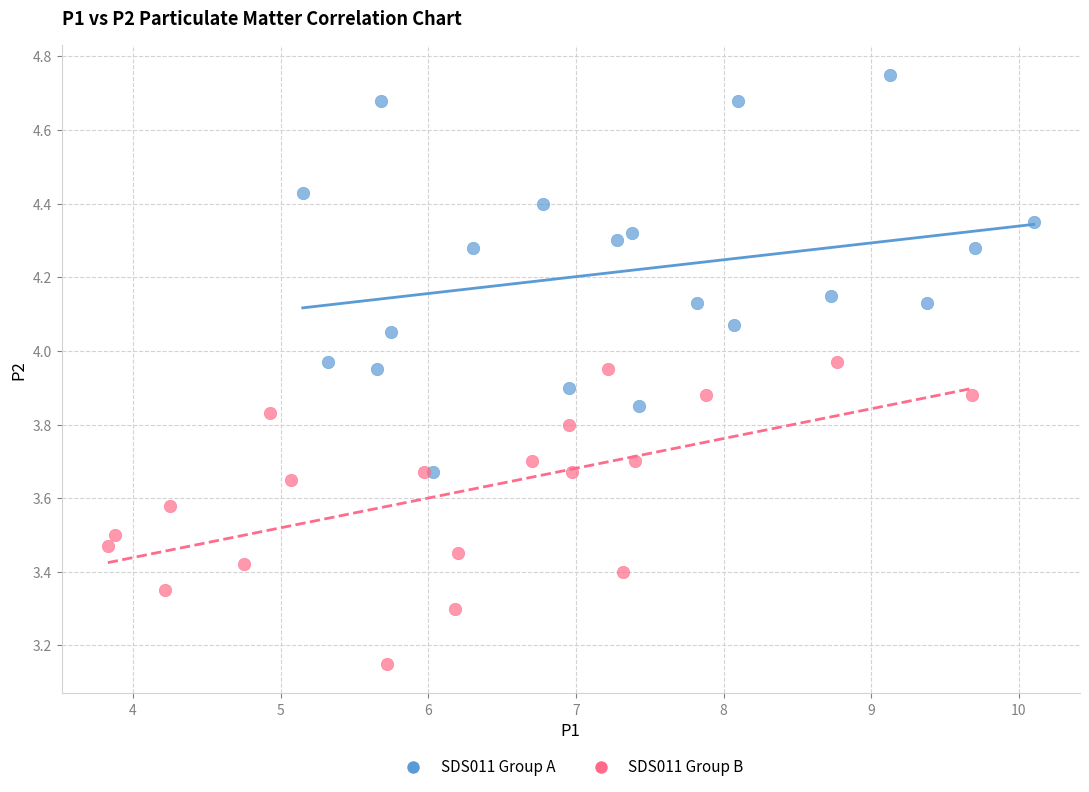

Which series contains the lowest Y value?

SDS011 Group B